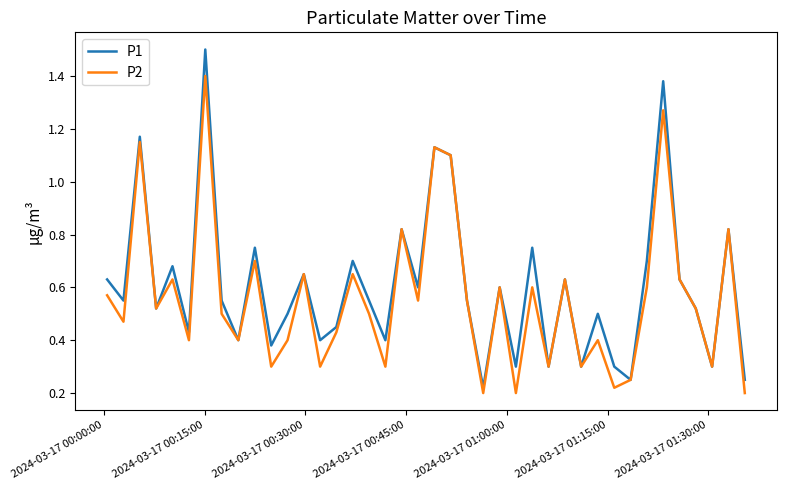

Which series has the widest spread of values?

P1